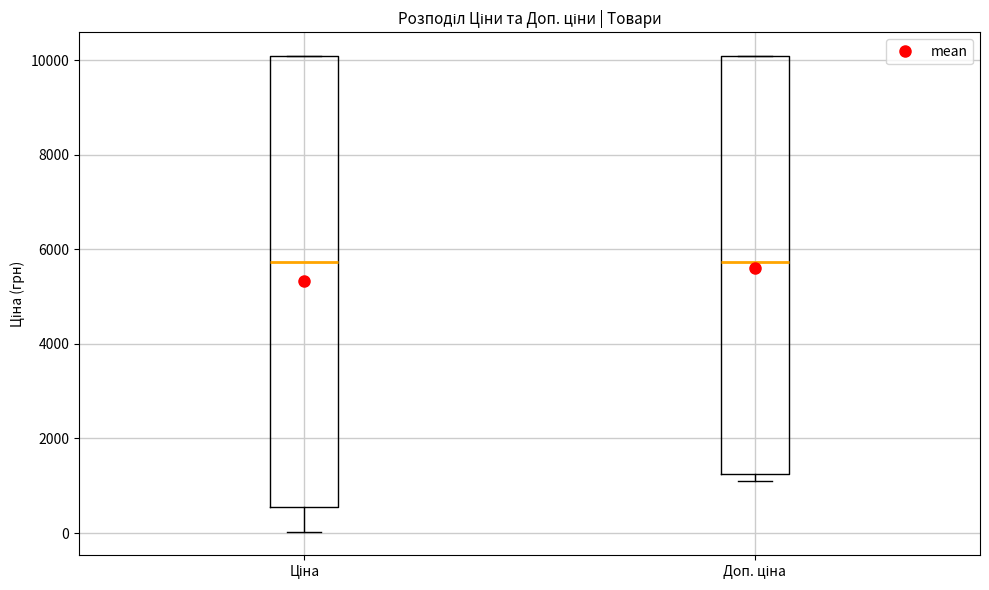

Where does the median line of the box for Доп. ціна sit on the y-axis? The values are not printed on the chart, so give them approximately, as read against the axis.

5800